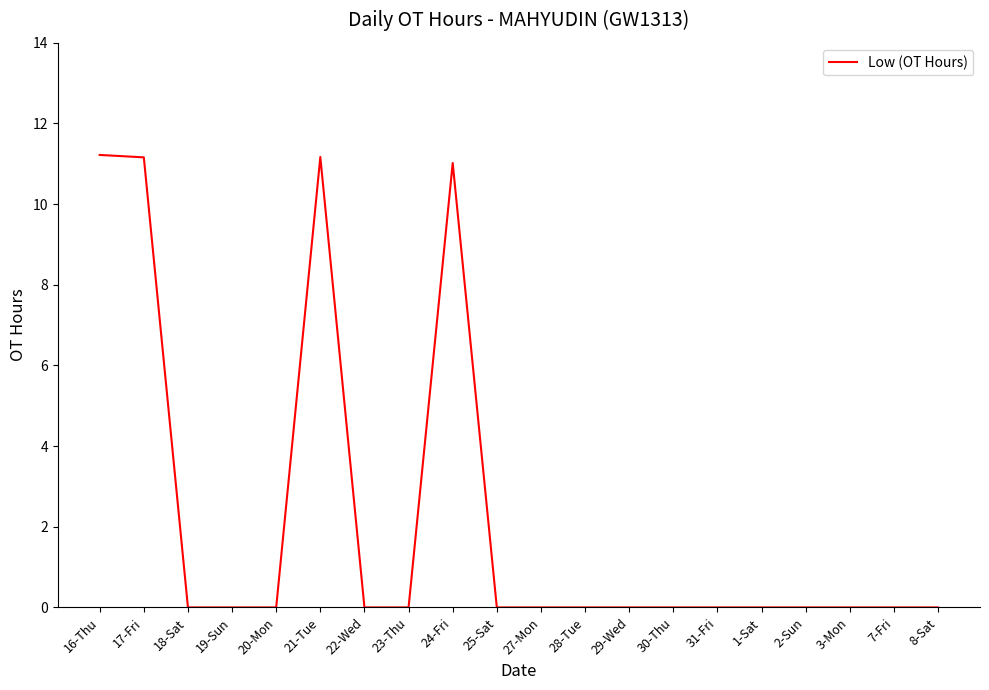

What is the difference between the second highest and second lowest values?

11.2